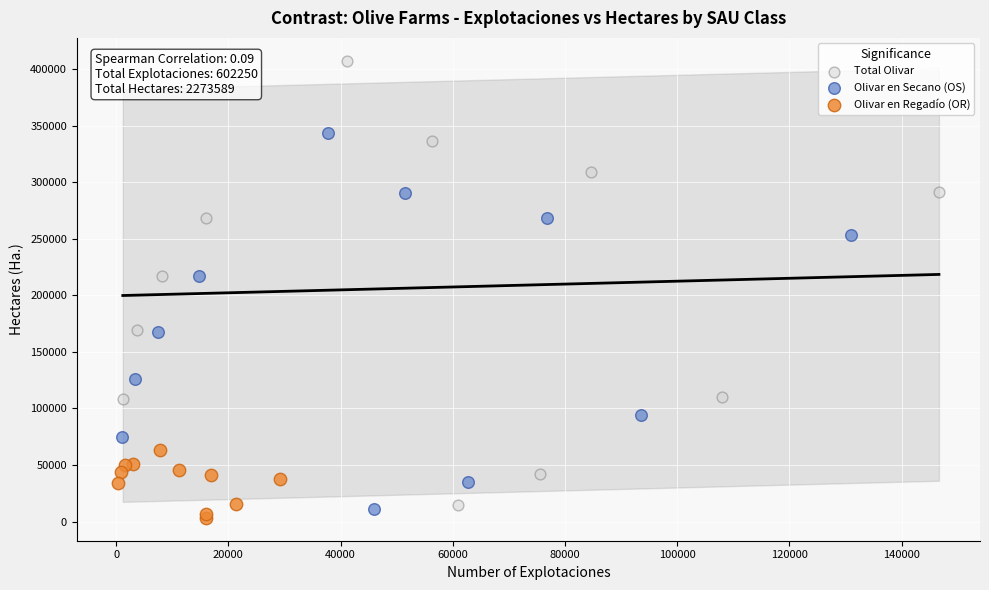

Which series reaches the minimum Y coordinate?

Olivar en Regadío (OR)